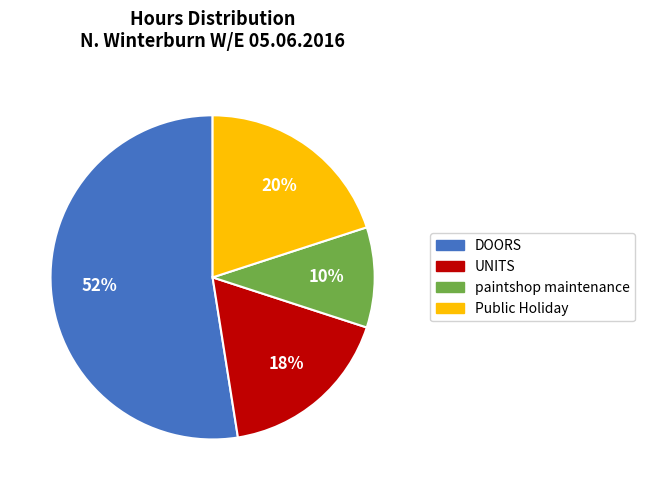

Which slice is the largest?

DOORS